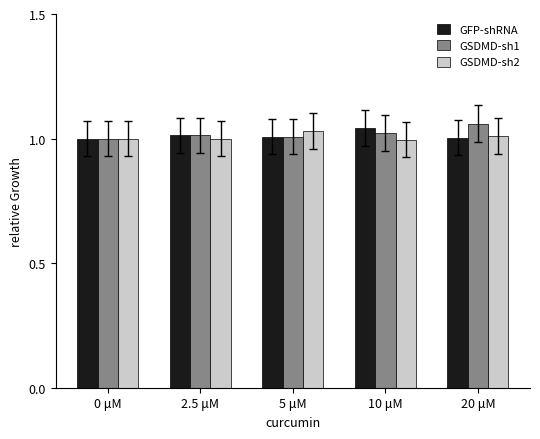

True or false: GSDMD-sh1 has a value of 1.8 at 20 μM.

False